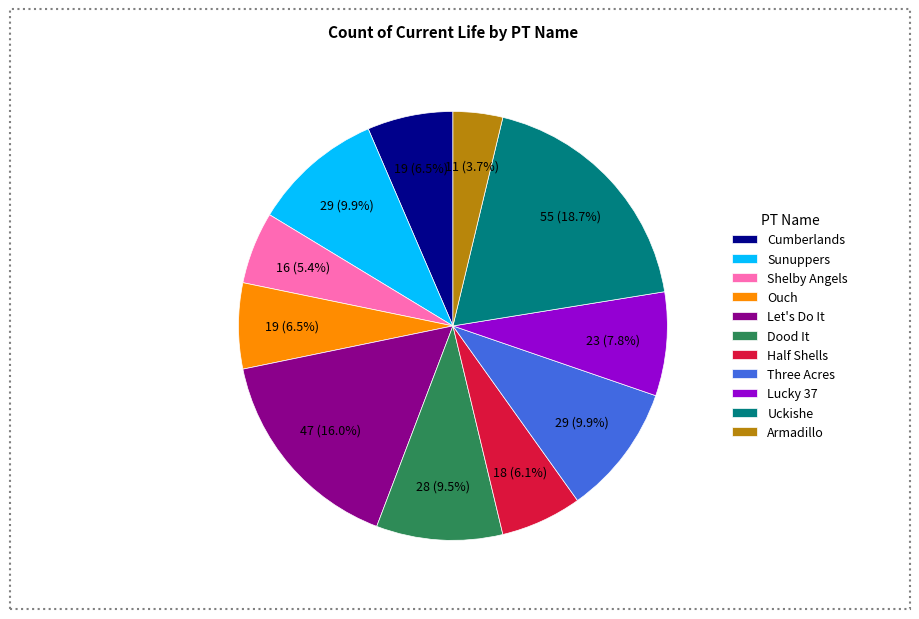

How many slices are in this pie chart?

11